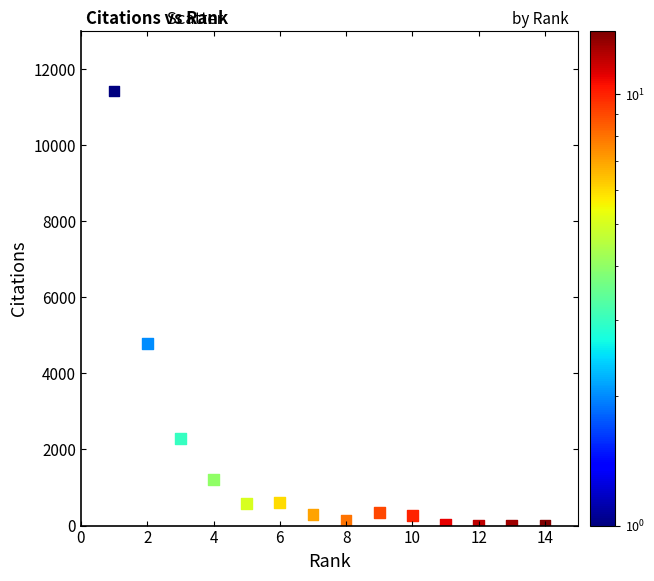

What Y value in the scatter plot is closest to 5713?

4779